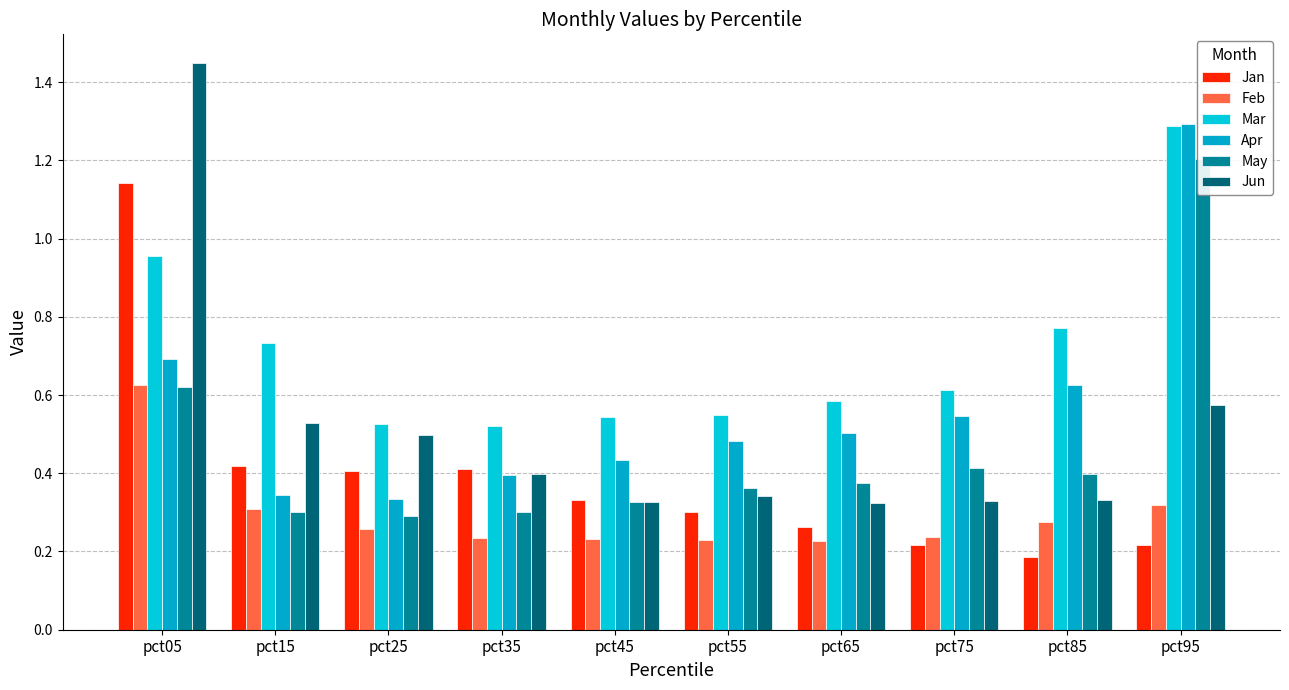

What is the value of the May bar at the 8th from the left?

0.4